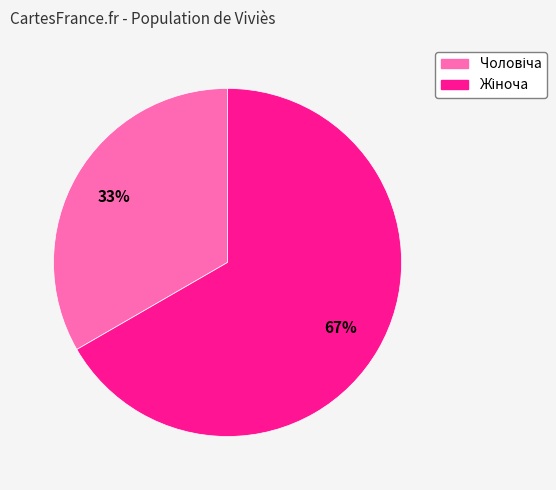

Is there any slice that represents more than half of the pie?

Yes